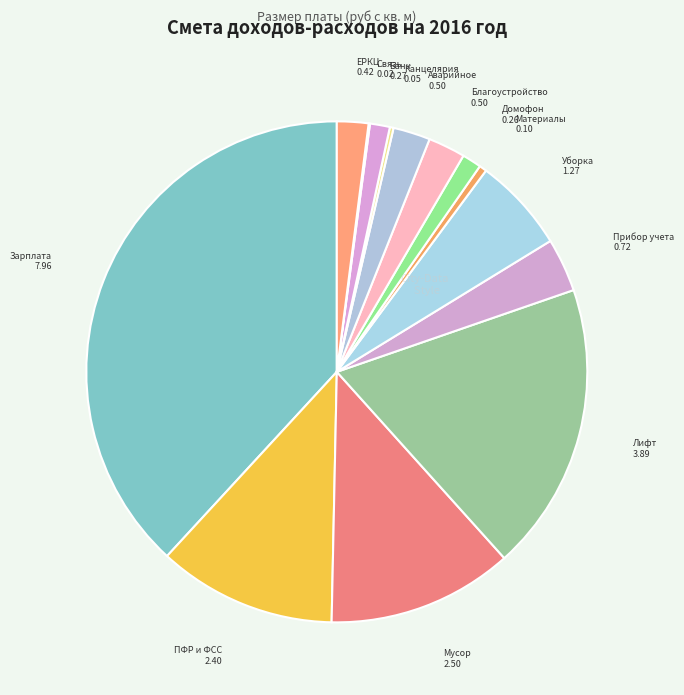

Is the sum of ЕРКЦ and Зарплата greater than half?

No